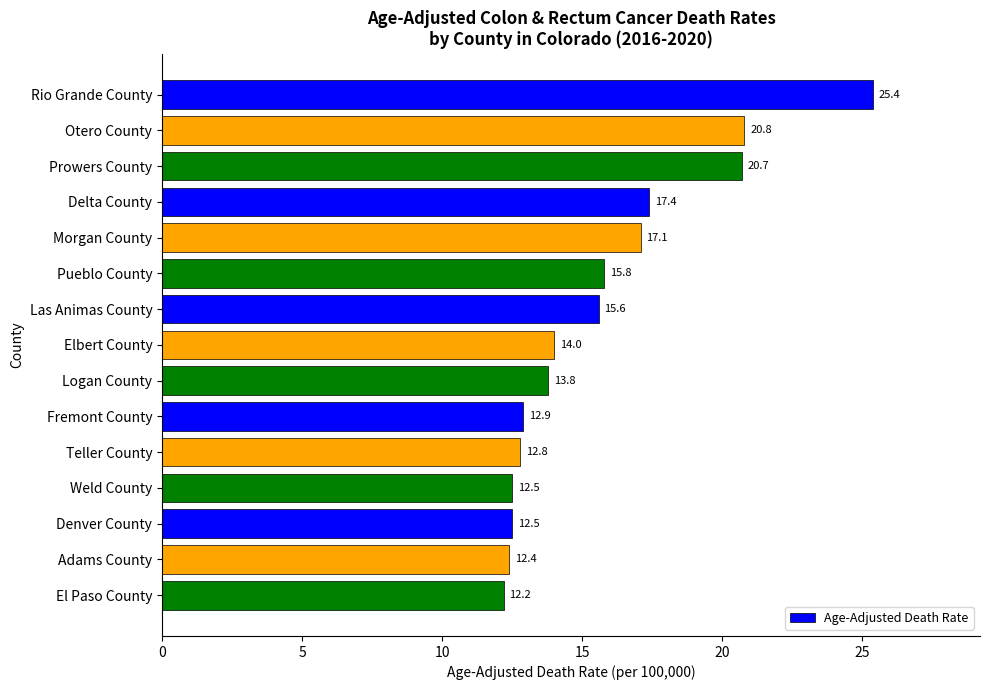

Approximately how many times larger is the value at Las Animas County compared to Pueblo County?

1.0